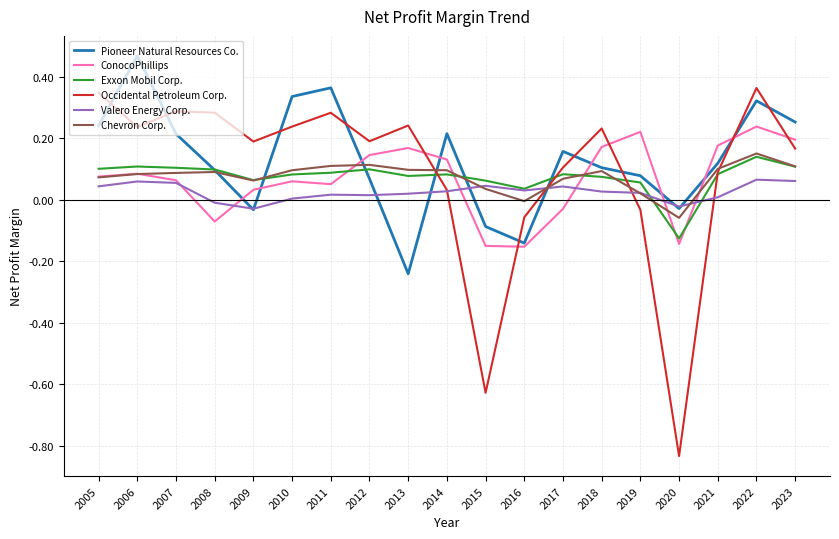

At which label does Occidental Petroleum Corp. reach its minimum?

2020